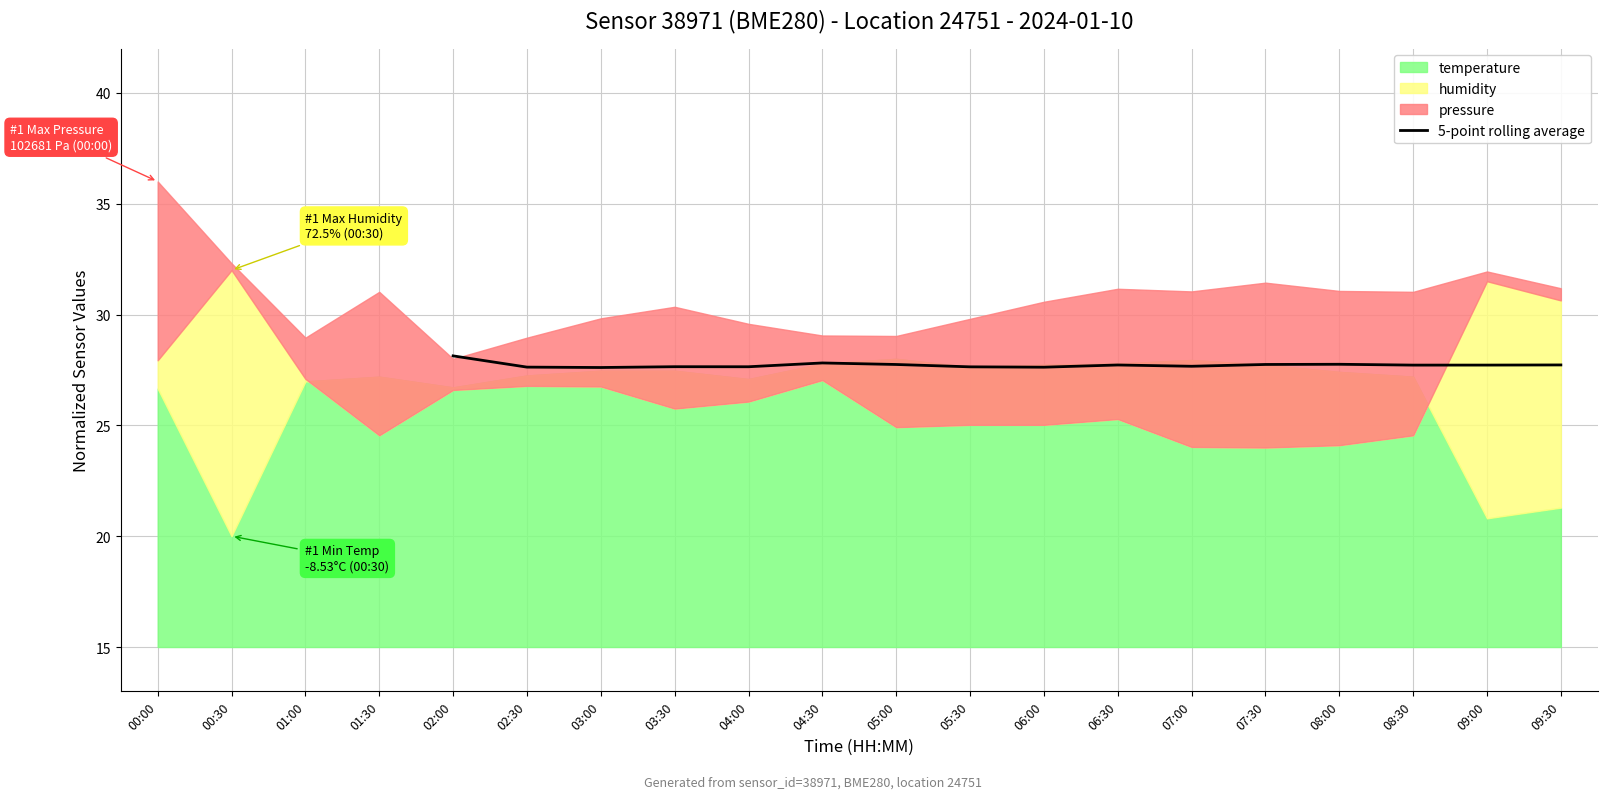

The value of 5-point rolling average at 07:30 is 27.7. True or false?

True